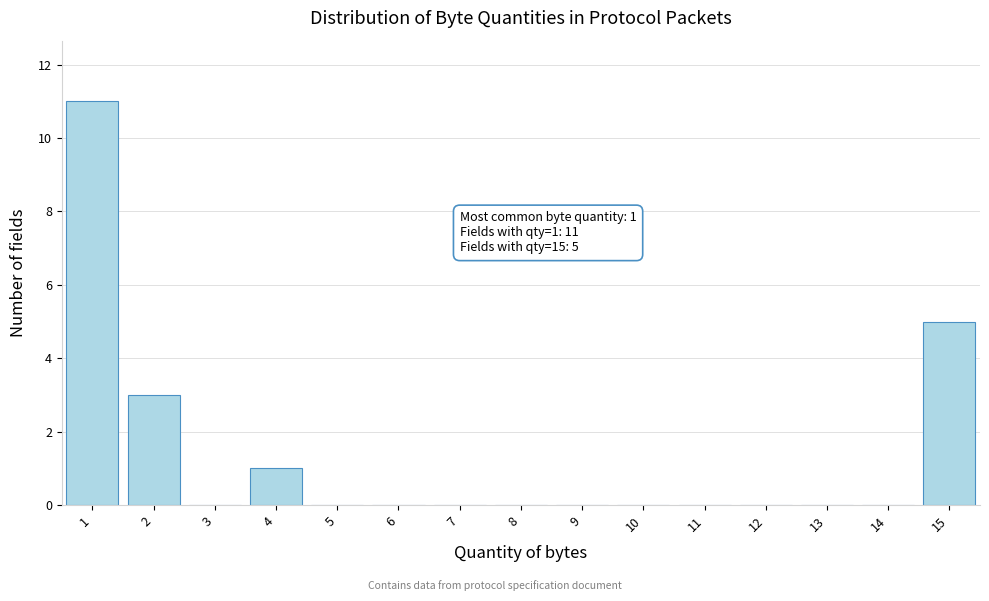

Over which range of the x-axis is the bar tallest?

0.5 to 1.5